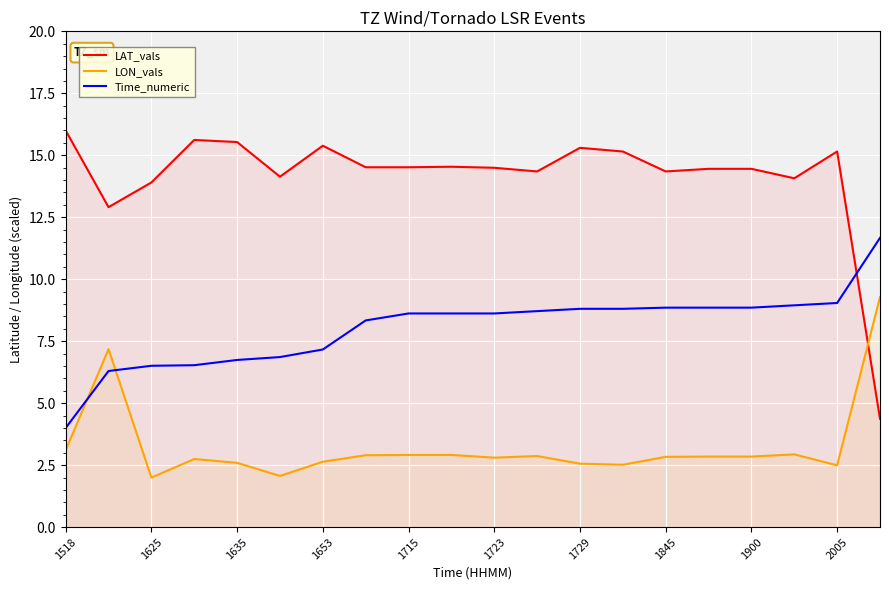

In LON_vals, how many points are higher than both neighbors (excluding endpoints)?

4